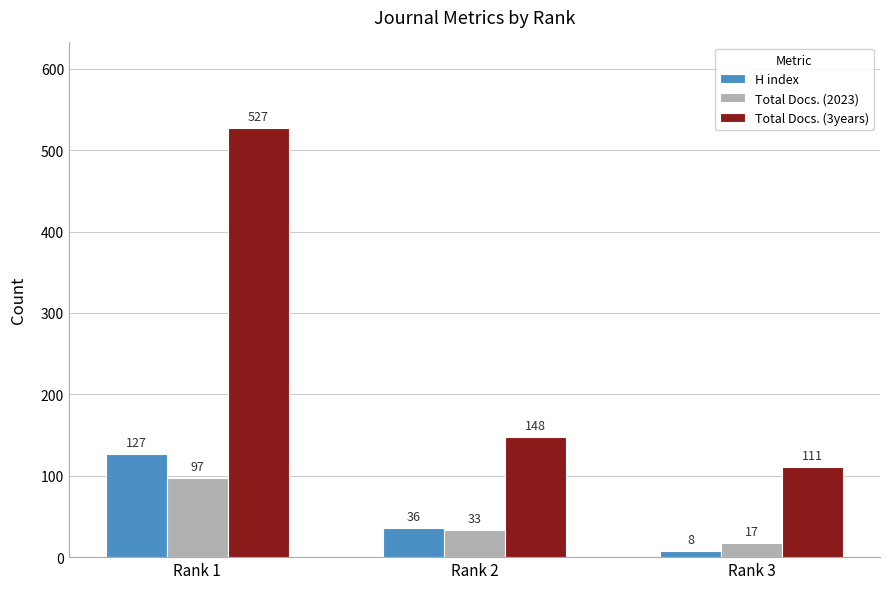

How many bars are there in total?

9